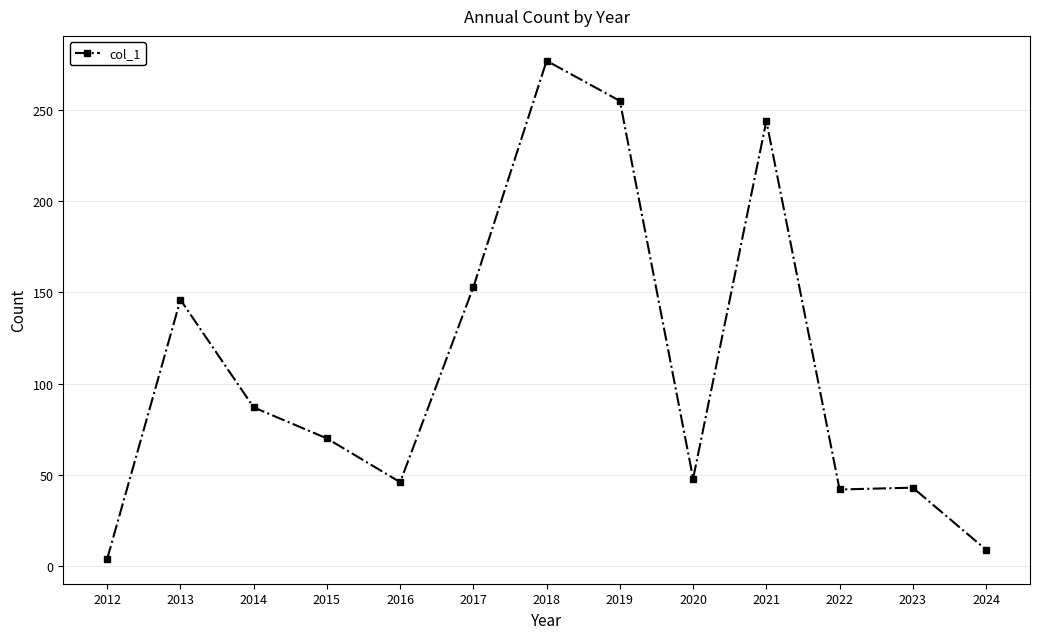

What is the value of the 12th point from the left?

43